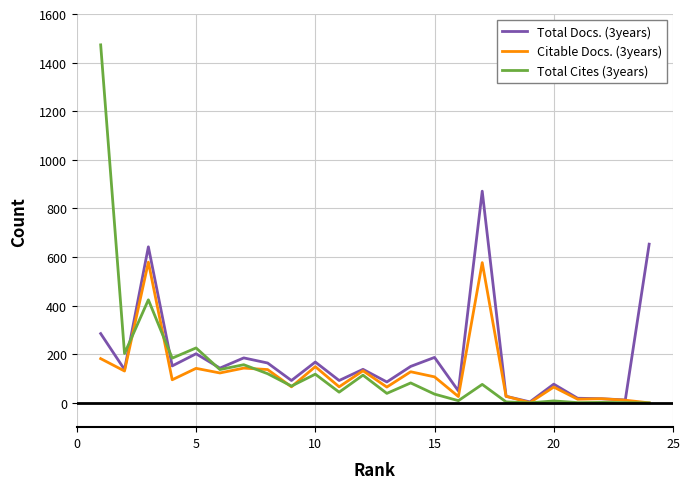

The value of Total Cites (3years) at 5 is 90. True or false?

False